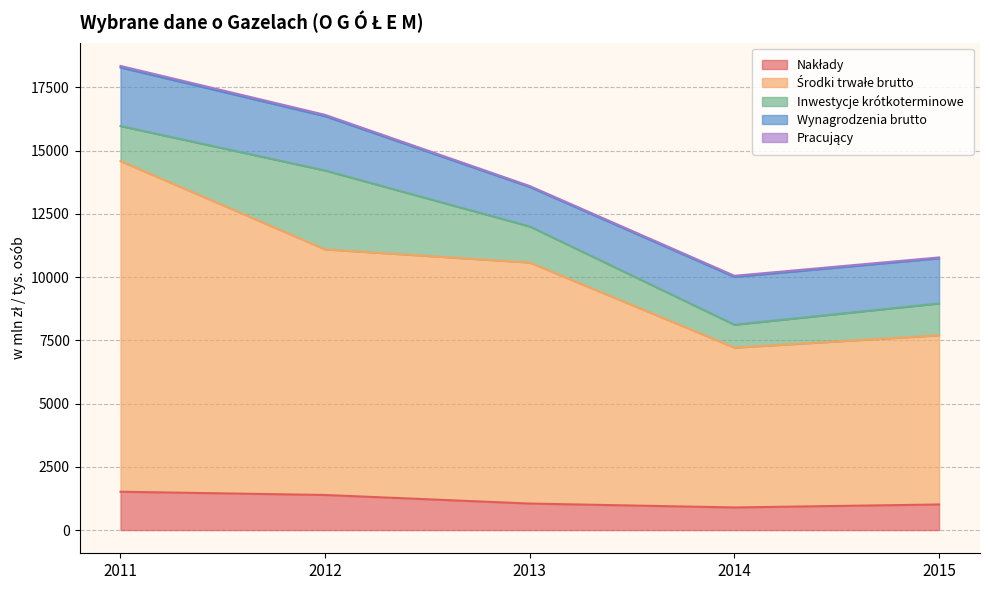

True or false: Inwestycje krótkoterminowe has a value of 1568.2 at 2014.

False